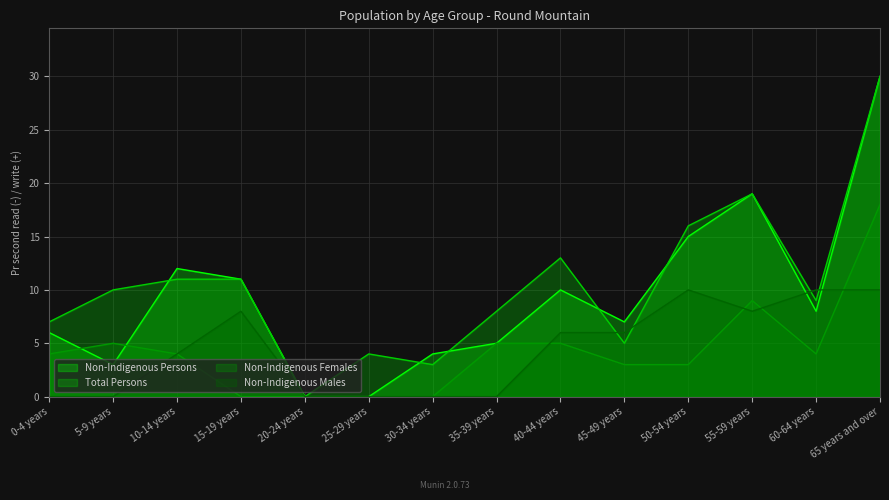

Is it true that Total Persons equals 30 at 65 years and over?

True